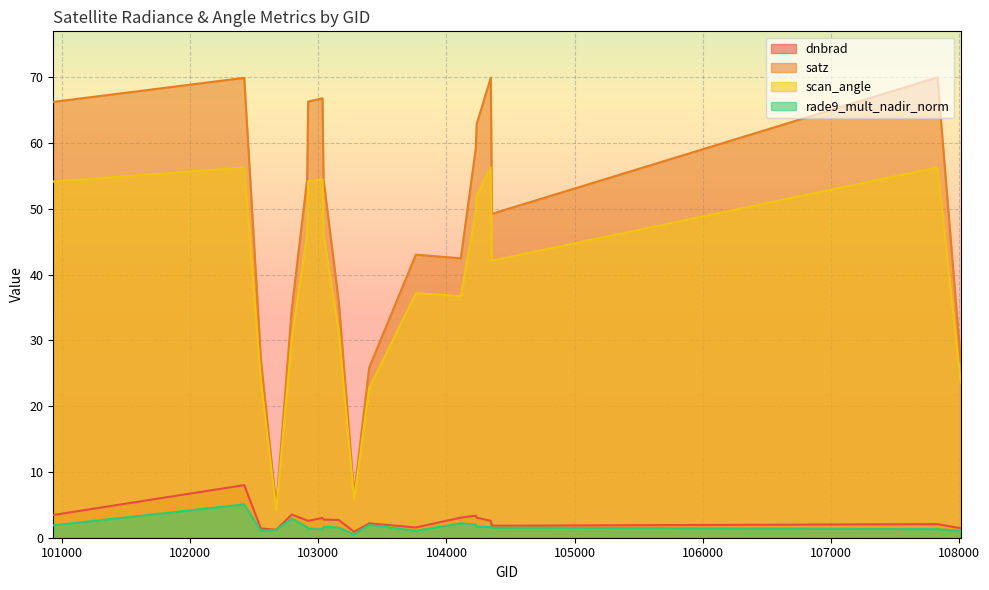

In satz, how many points are higher than both neighbors (excluding endpoints)?

5